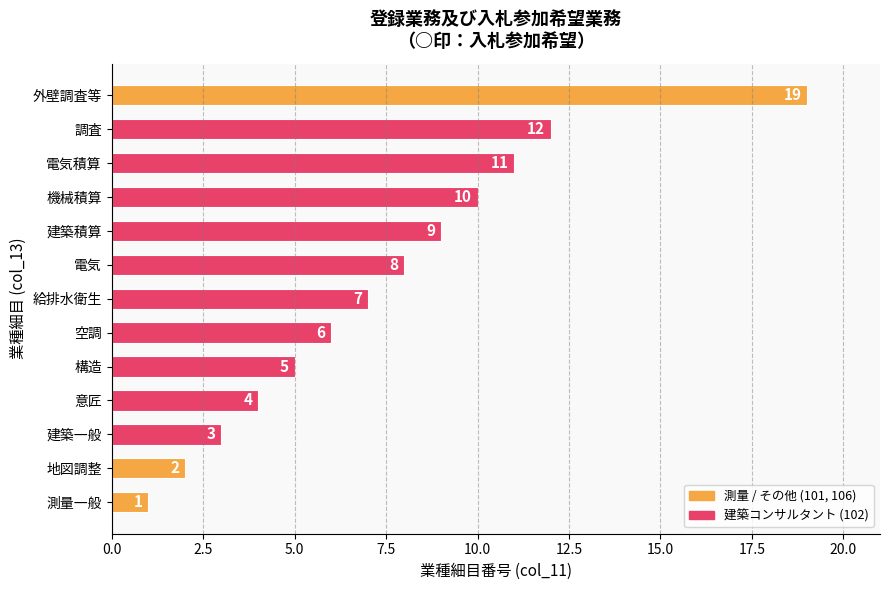

What is the difference between the maximum and second lowest values?

17